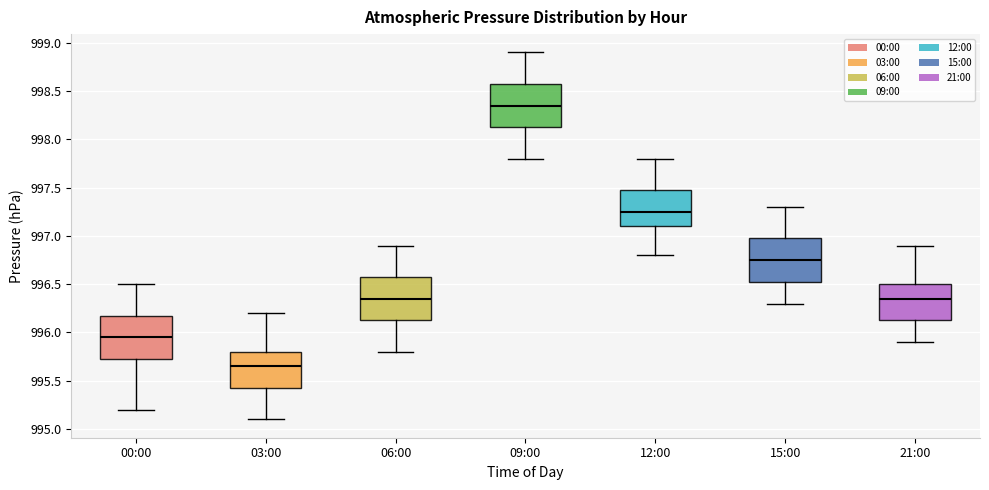

Which box has the lowest median line?

03:00